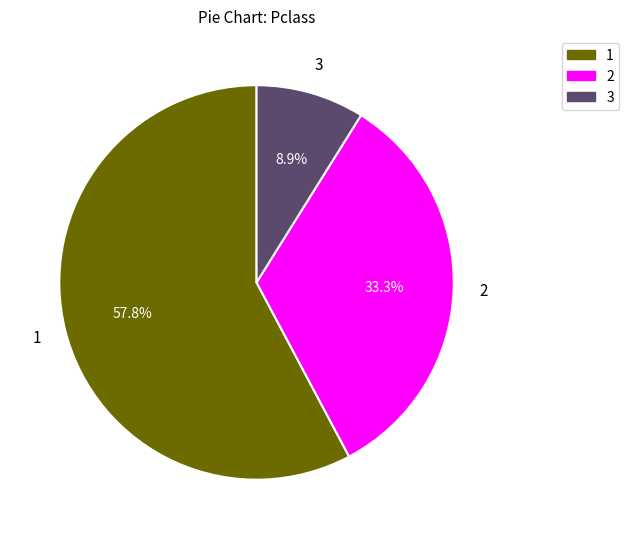

Is there a majority slice in this chart?

Yes